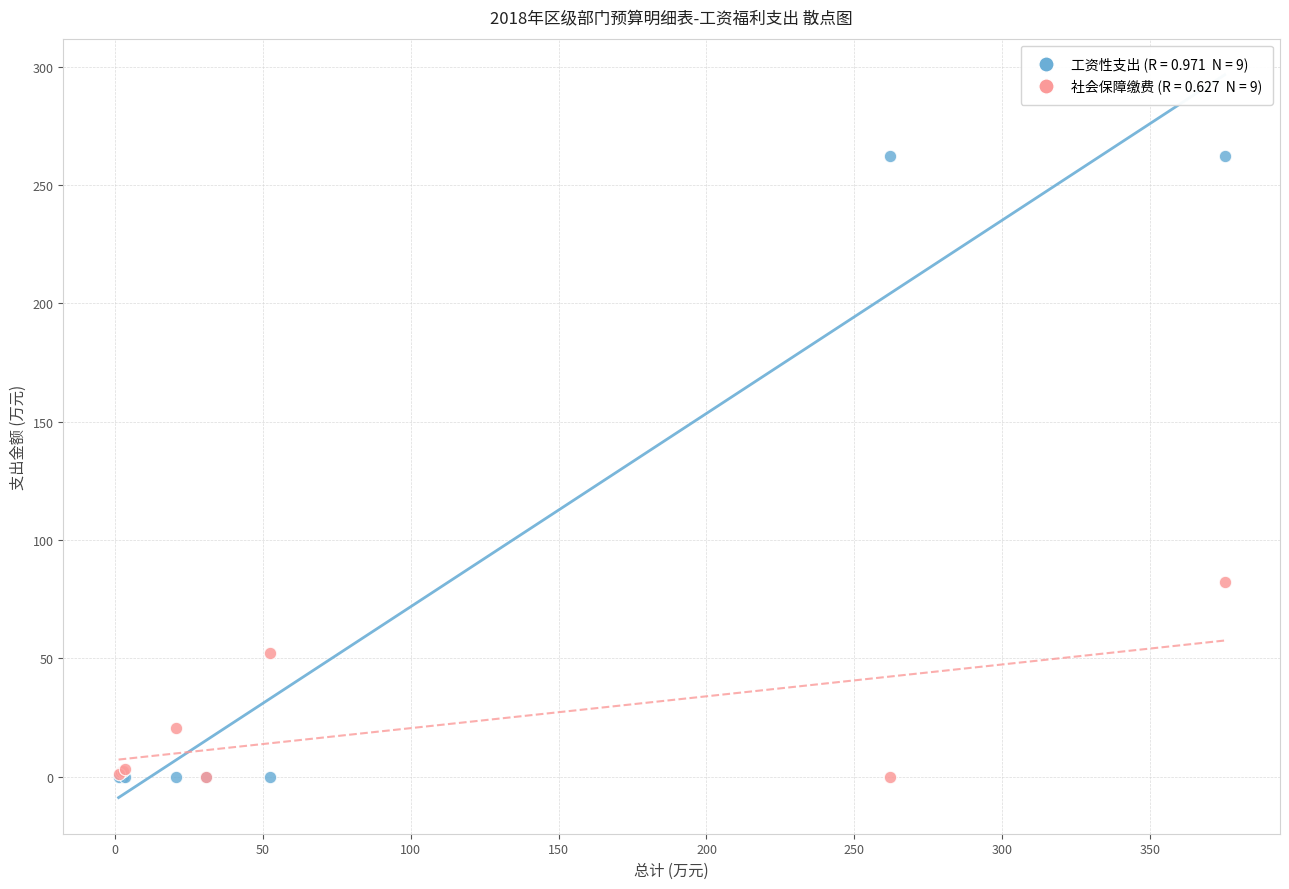

Across all series, what Y value is closest to 131?

82.2